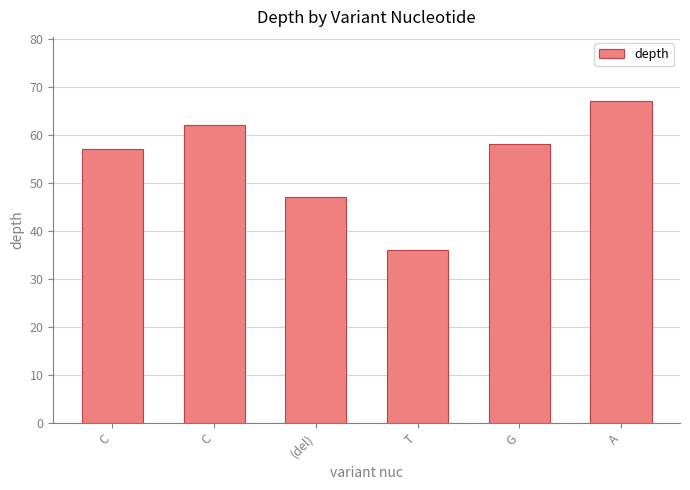

Which has a higher value, C or G?

G